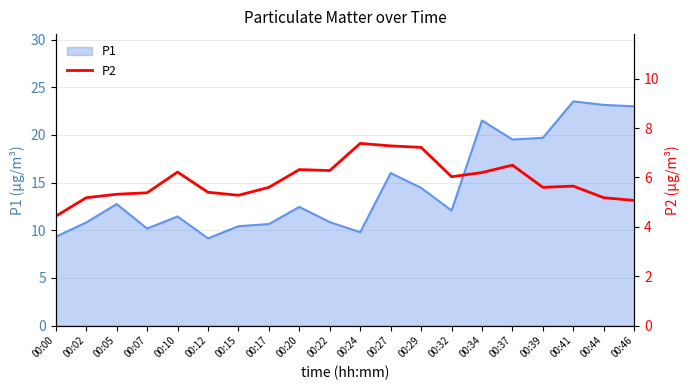

What is the maximum value for P1?

23.5